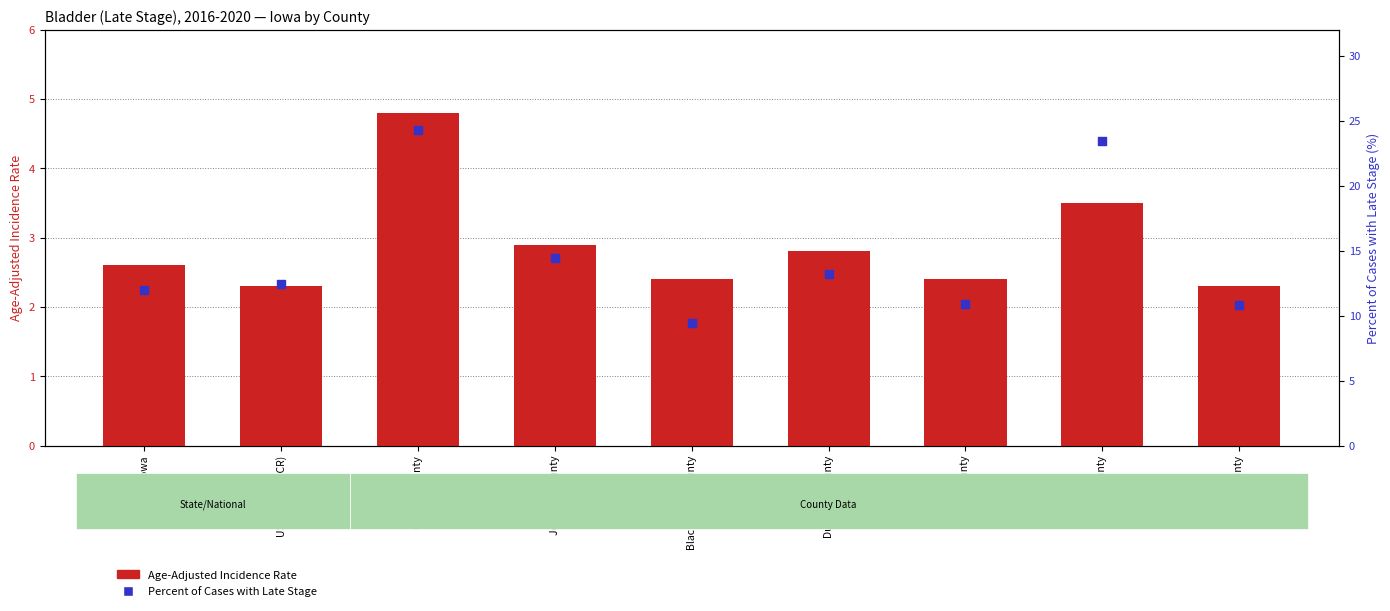

Which series contains the highest Y value?

Percent of Cases with Late Stage